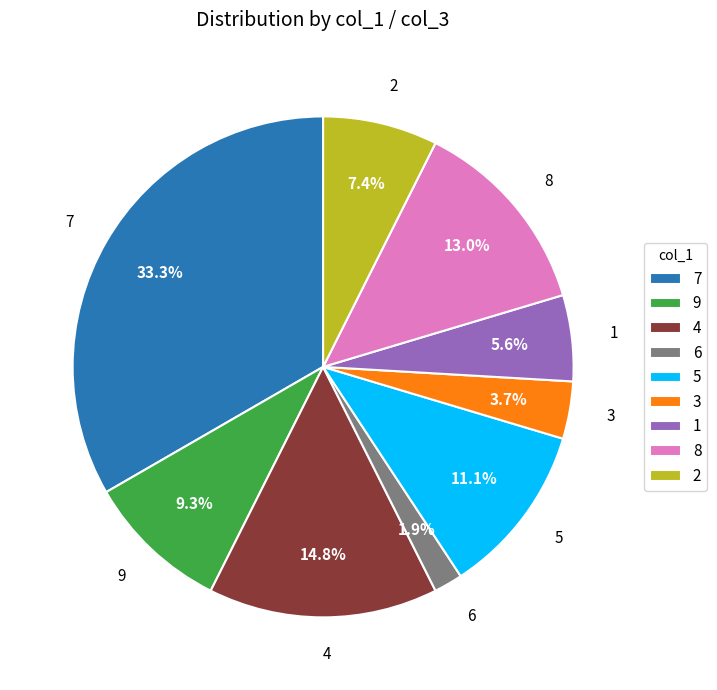

Which slice is the largest?

7